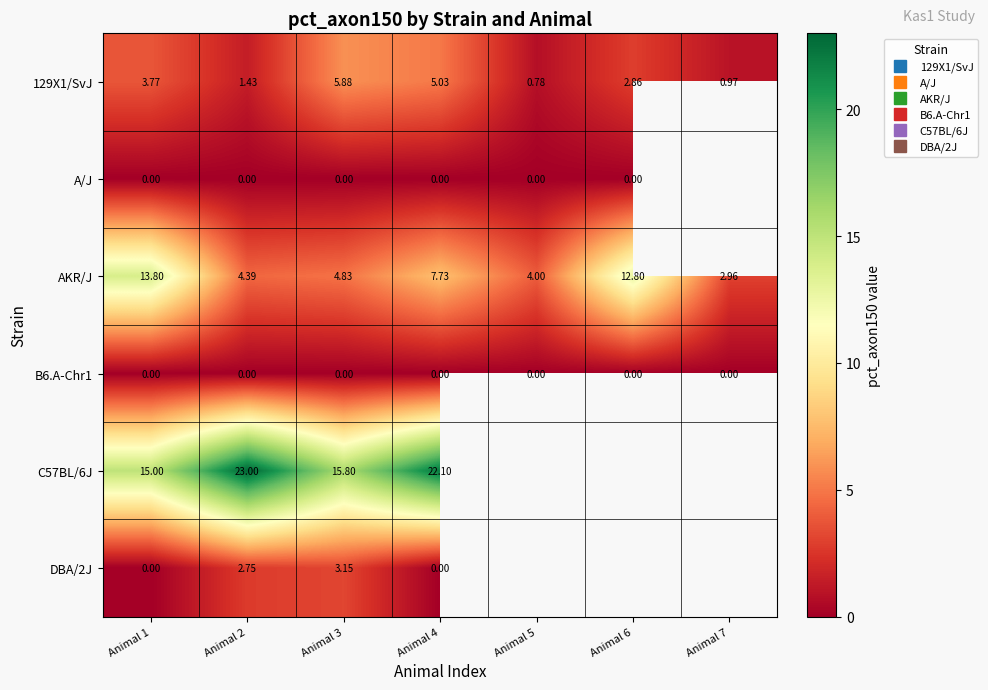

How many data points in DBA/2J are less than 3?

3